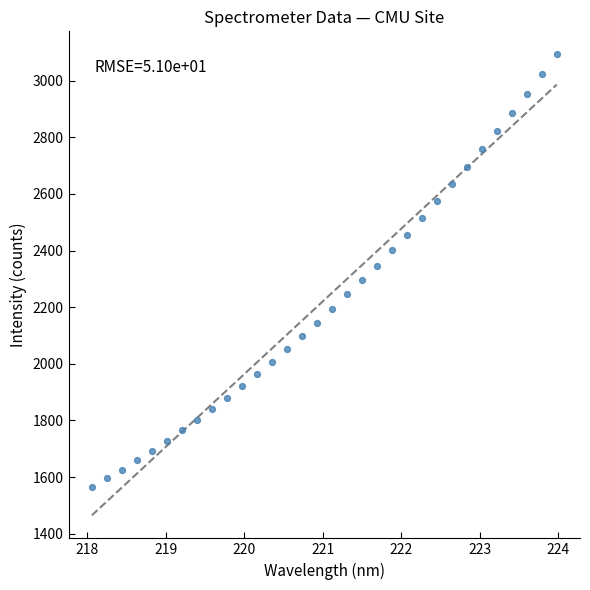

What is the range of X values (max minus min)?

5.9